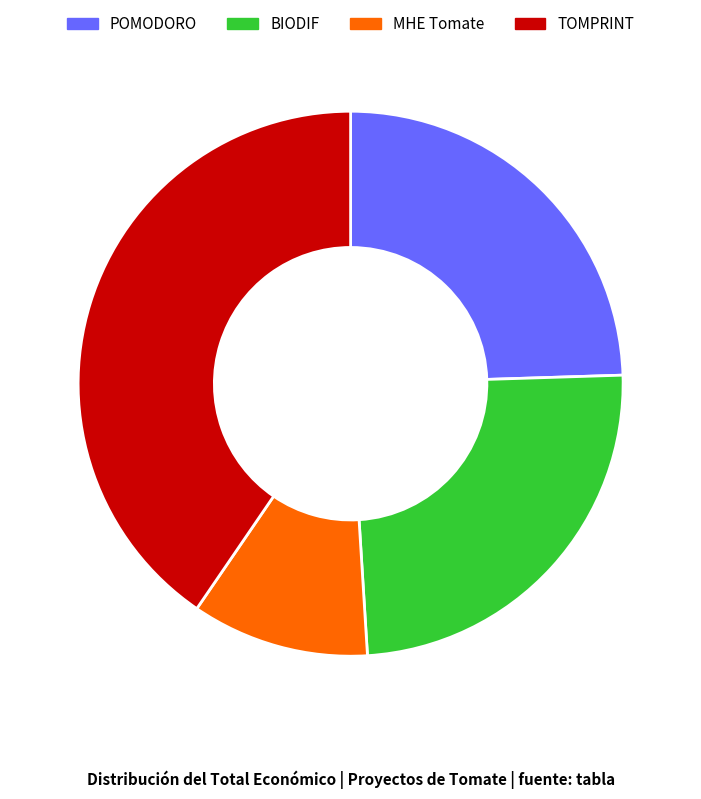

How many slices are in this pie chart?

4